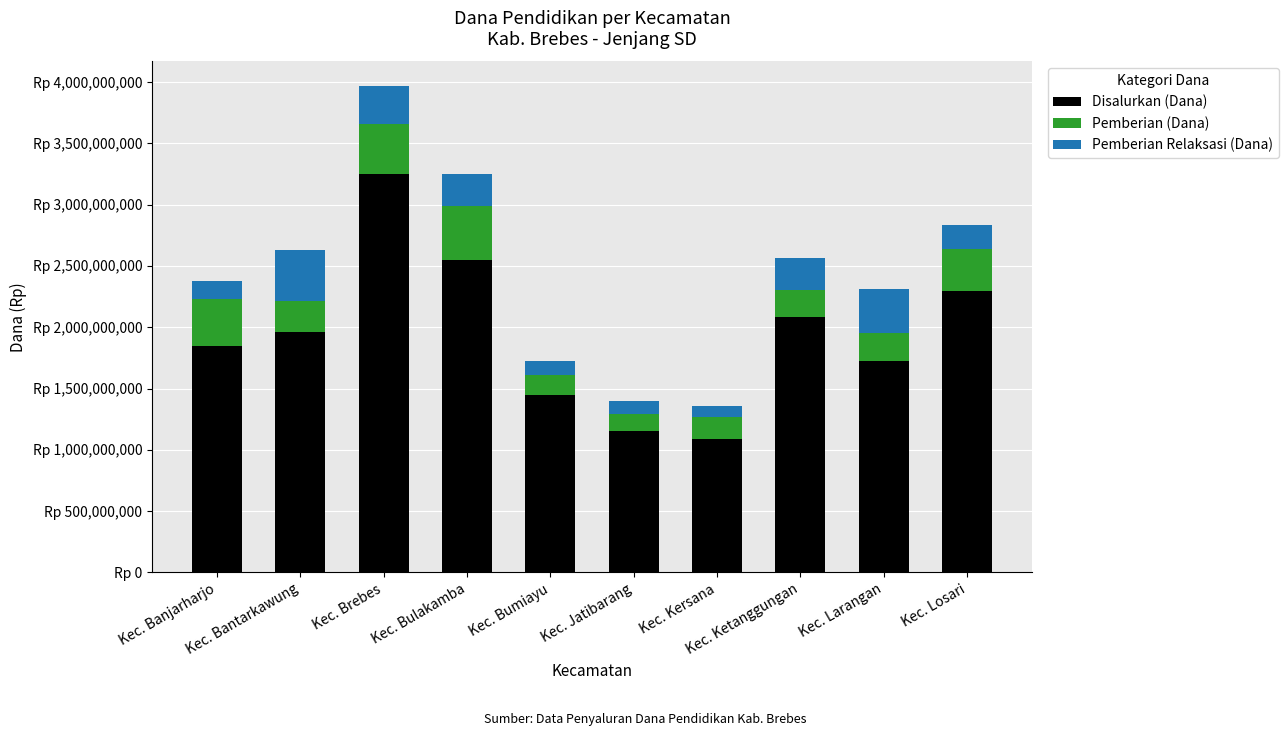

True or false: Pemberian (Dana) has a value of 93905552 at Kec. Losari.

False